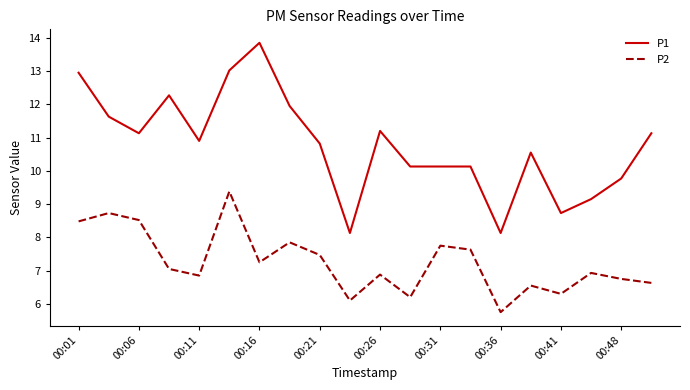

How many lines are shown in the chart?

2